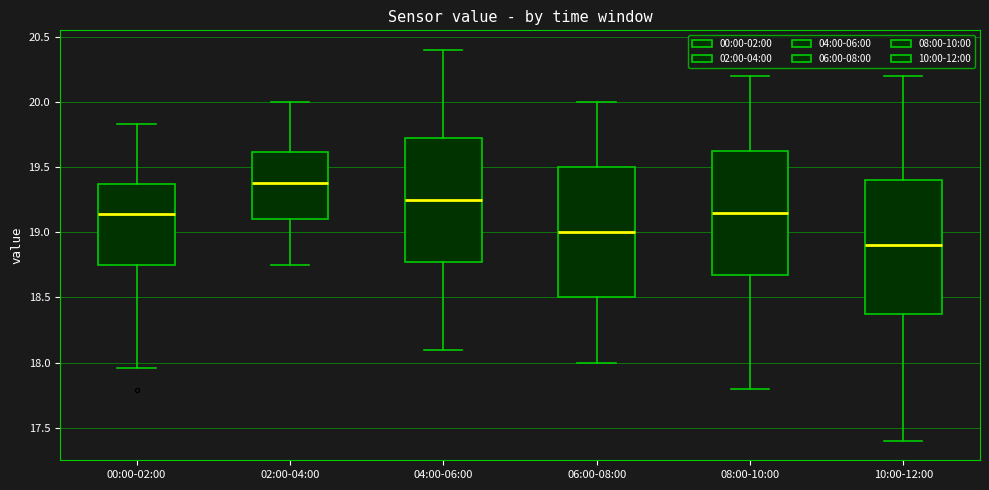

Where does the lower whisker of the box for 06:00-08:00 end on the y-axis? The values are not printed on the chart, so give them approximately, as read against the axis.

18.00